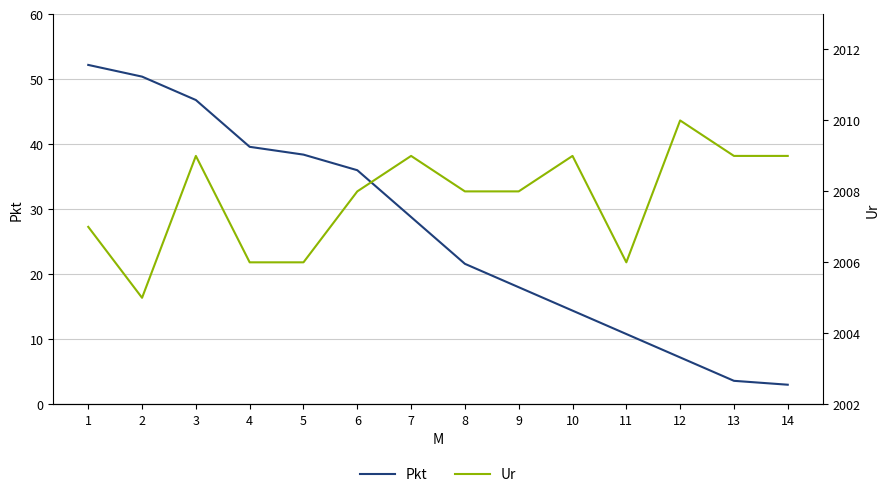

At which label is Ur closest to 2007?

1